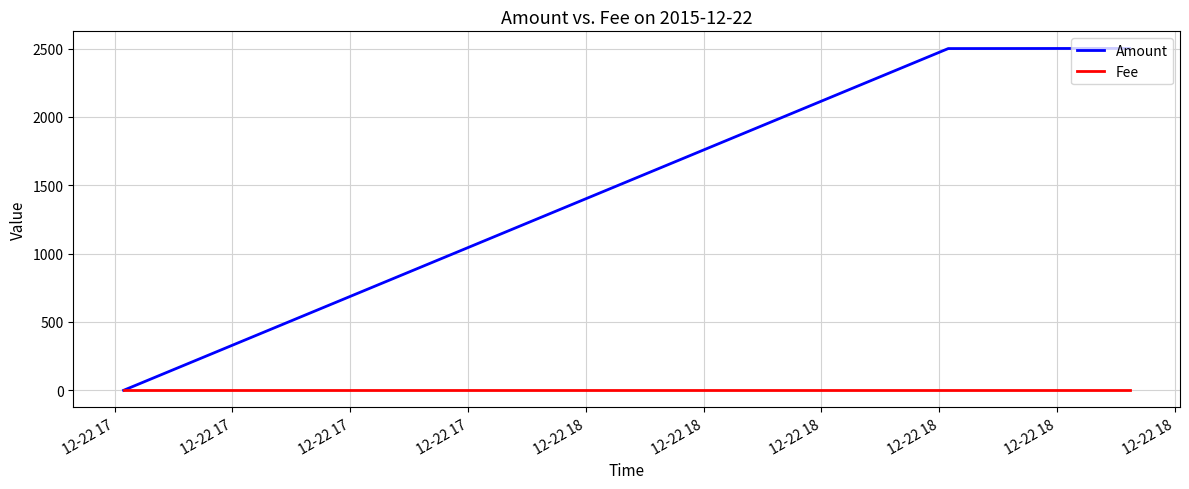

Rank the series by their maximum value, from lowest to highest.

Fee, Amount